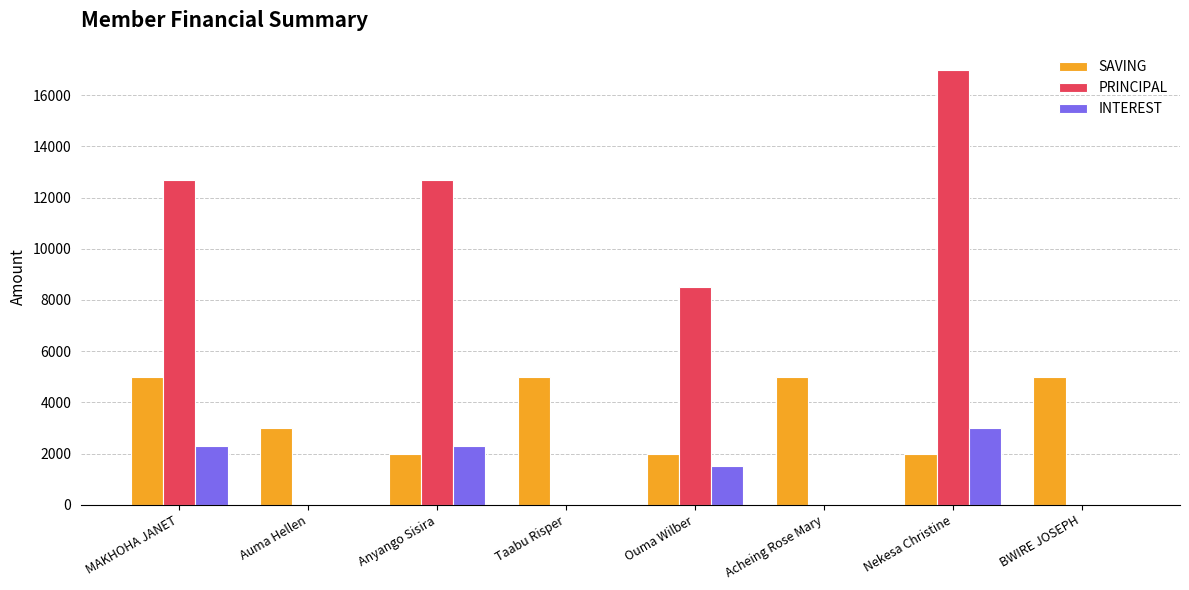

What are all the series names shown in the legend?

SAVING, PRINCIPAL, INTEREST